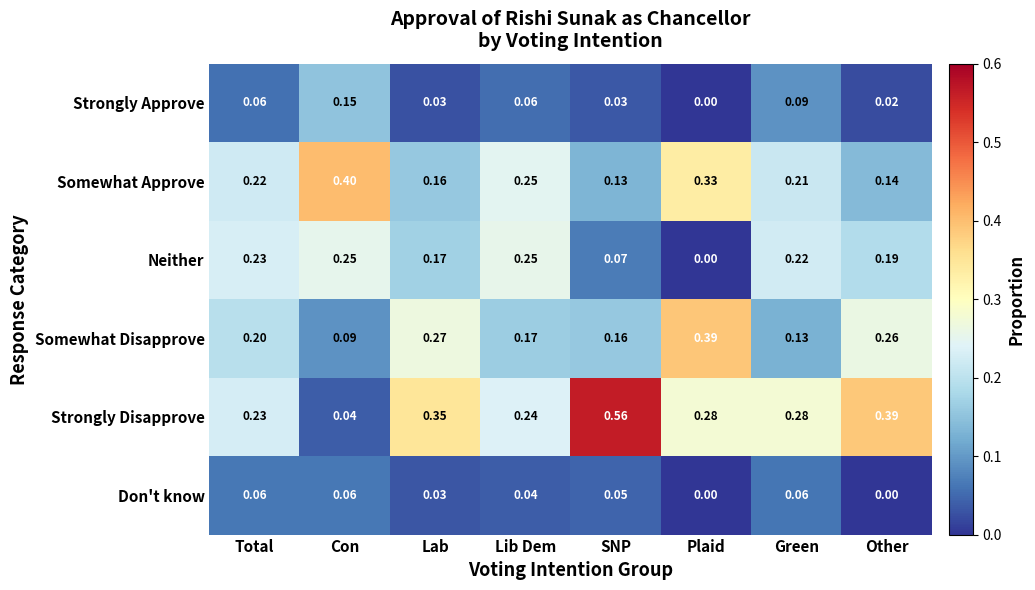

At how many categories does at least one series exceed 0?

8